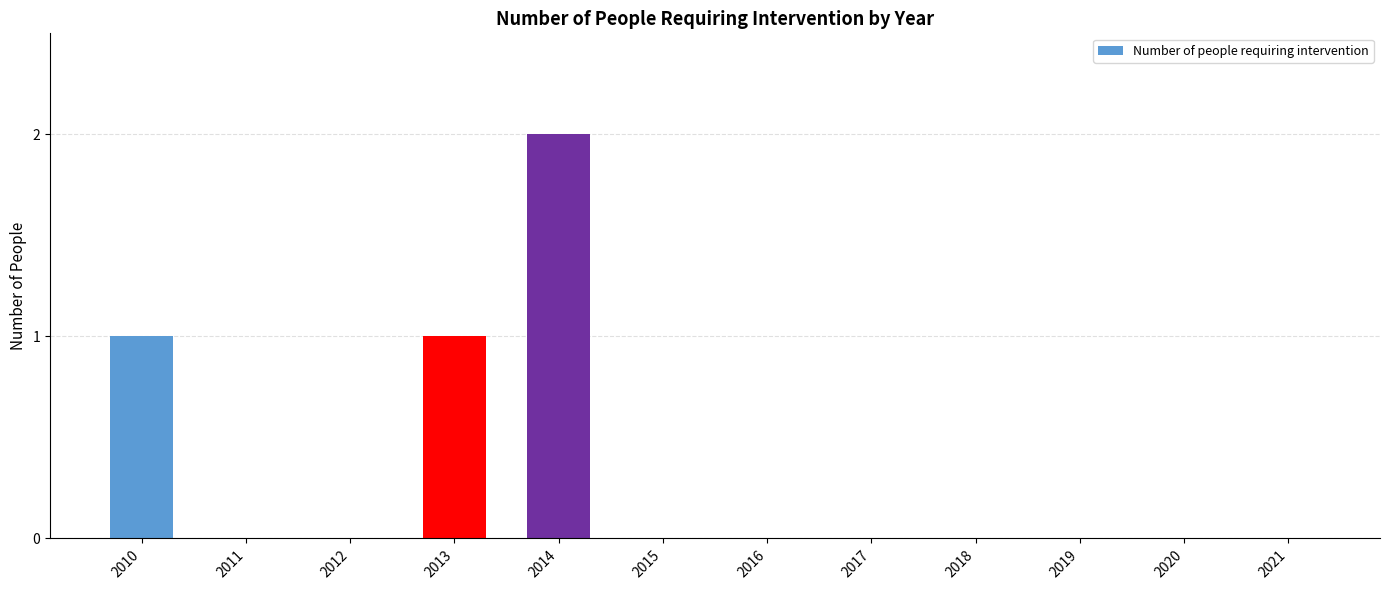

Count the number of data series in this chart.

1